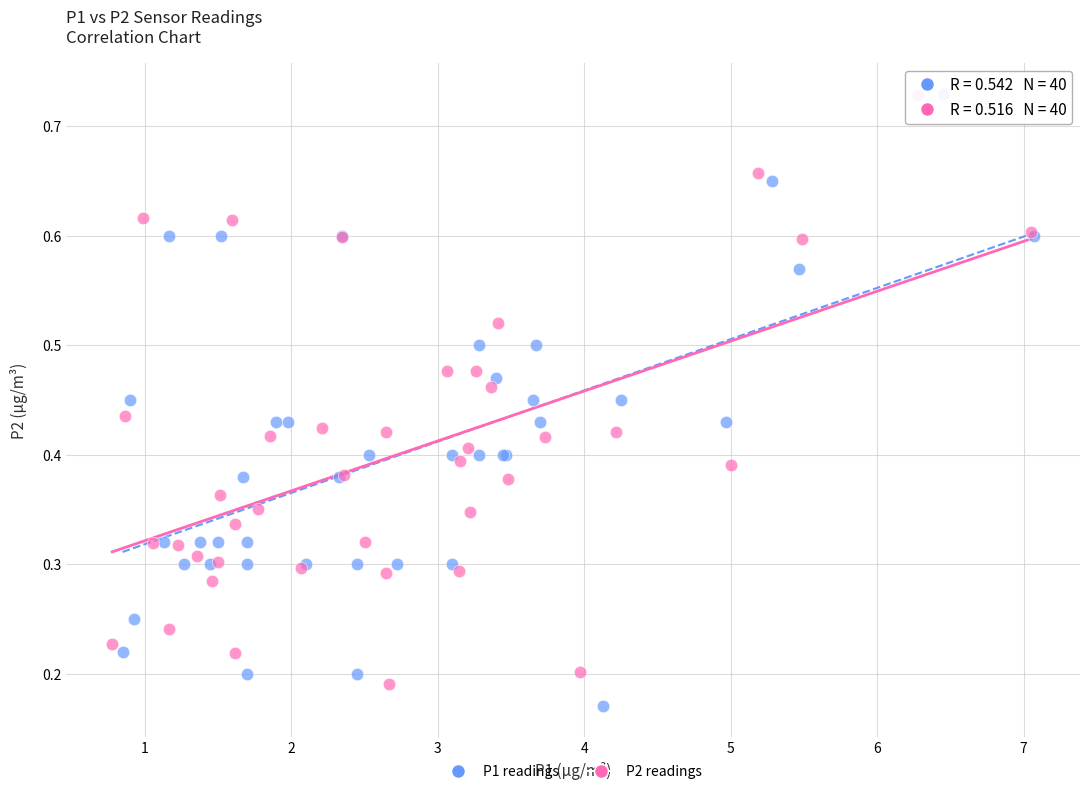

What are all the series names shown in the legend?

P1 readings, P2 readings